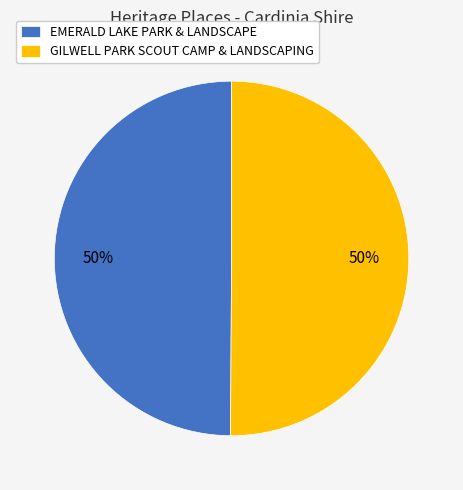

Is it true that GILWELL PARK SCOUT CAMP & LANDSCAPING is 39% of the pie?

False